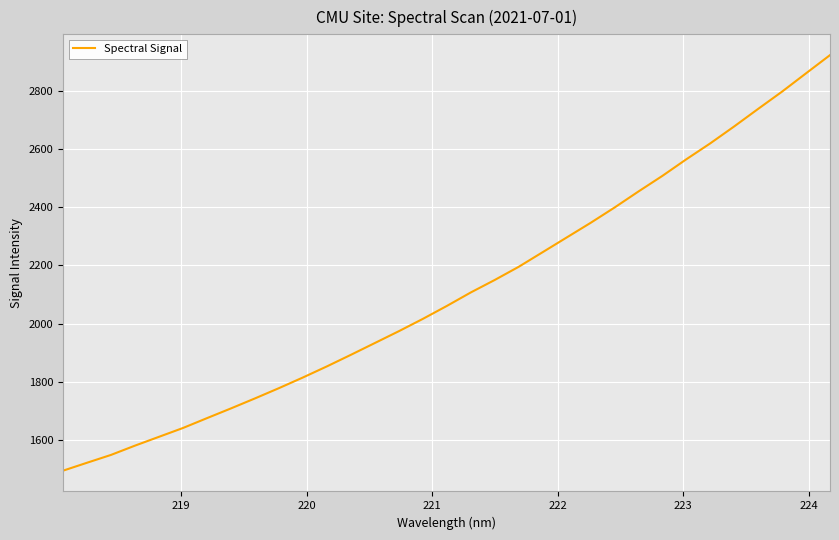

What is the difference between the maximum and minimum values?

1426.5